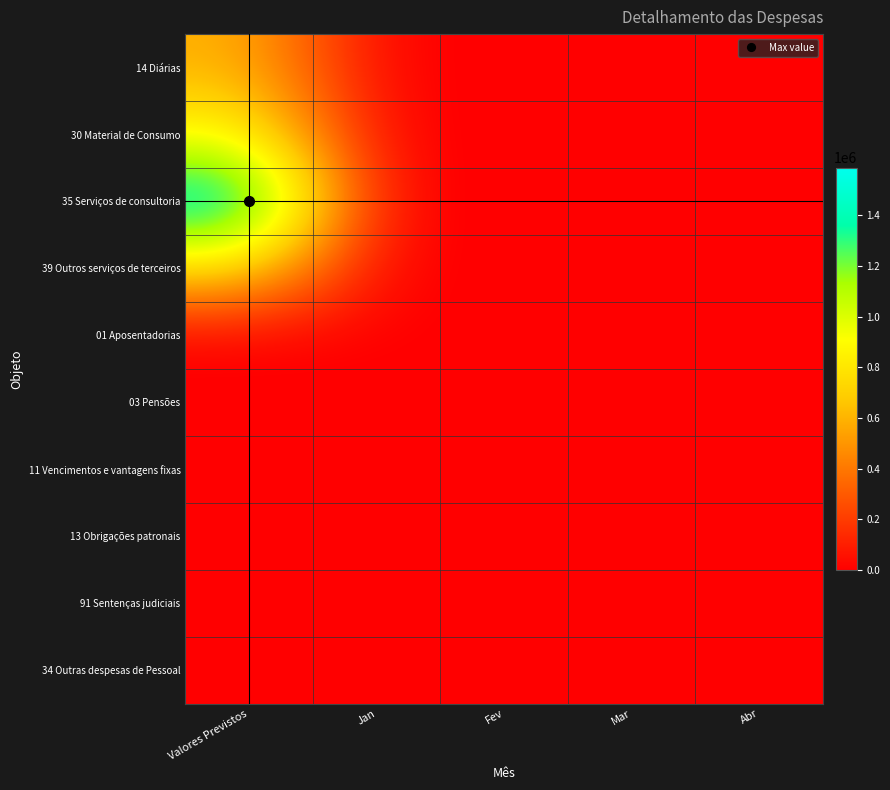

Which series changed the most between Jan and Abr?

30 Material de Consumo